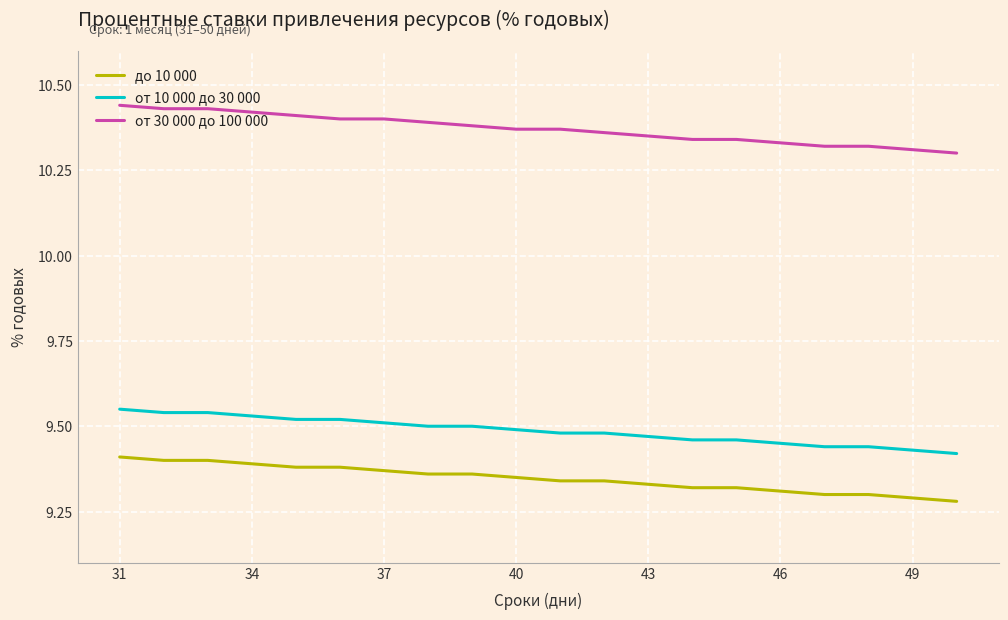

List the series in order of their peak value, lowest first.

до 10 000, от 10 000 до 30 000, от 30 000 до 100 000